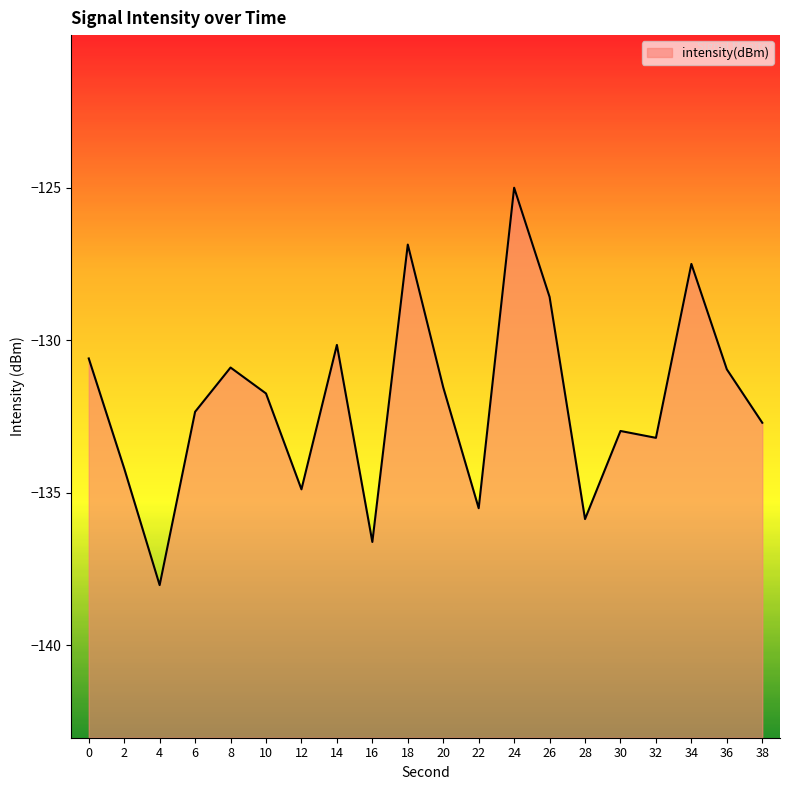

Is it true that the value at 14 is -130.2?

True